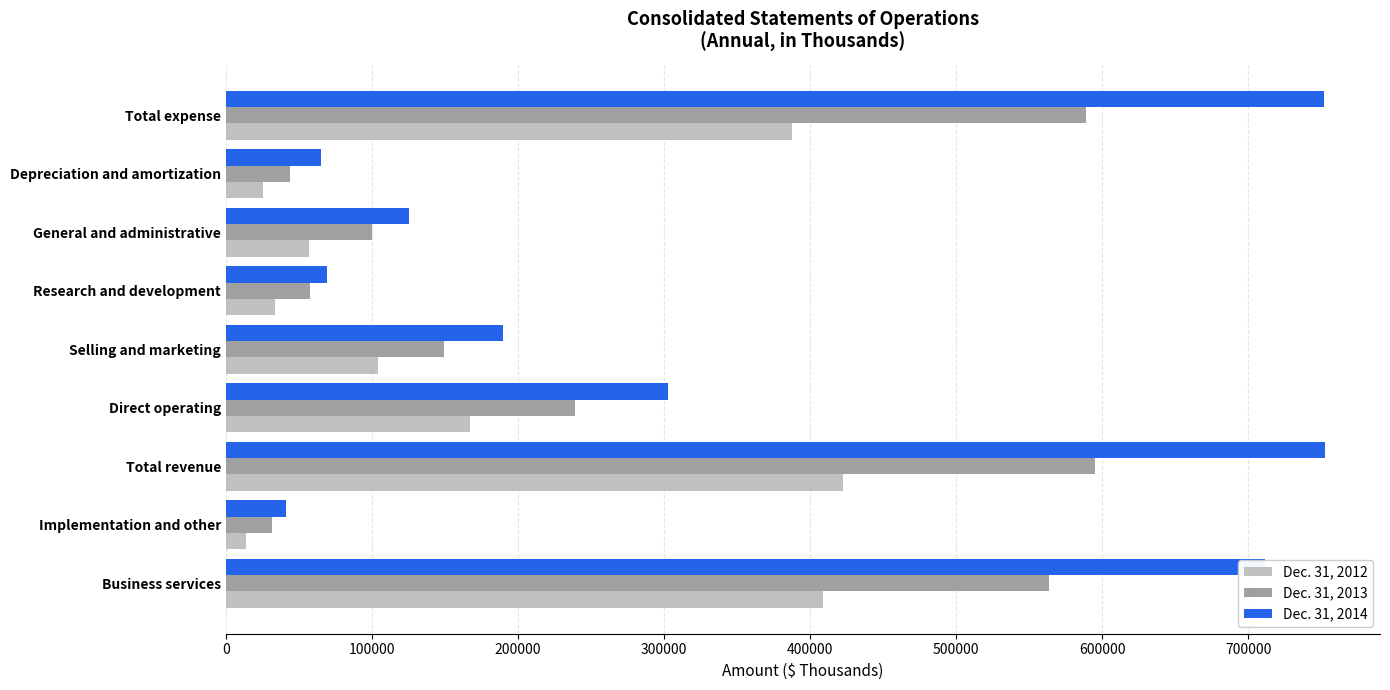

Rank the series by their average value, from lowest to highest.

Dec. 31, 2012, Dec. 31, 2013, Dec. 31, 2014